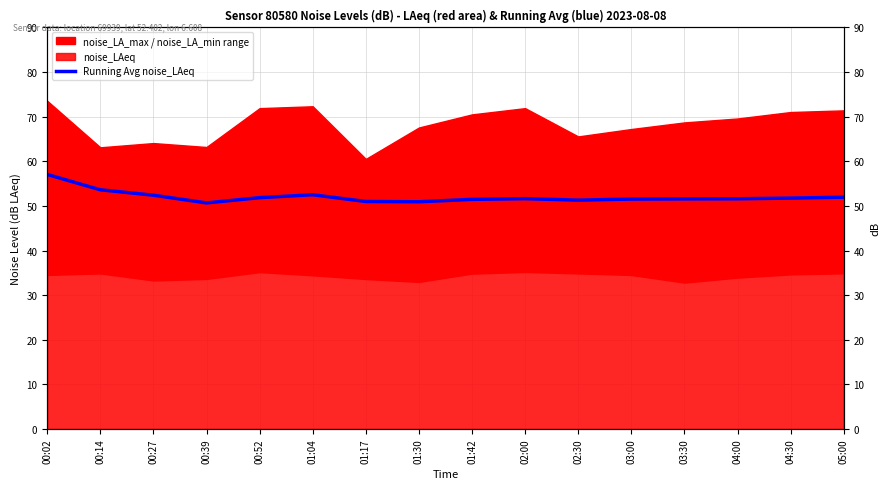

What is the difference between the maximum and minimum values?

6.4